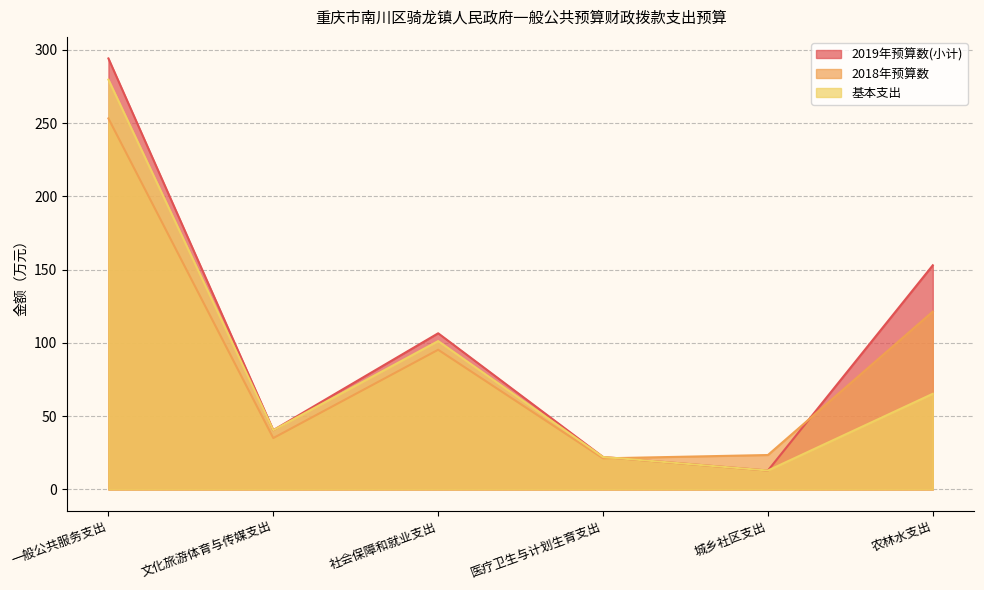

How many lines are shown in the chart?

3